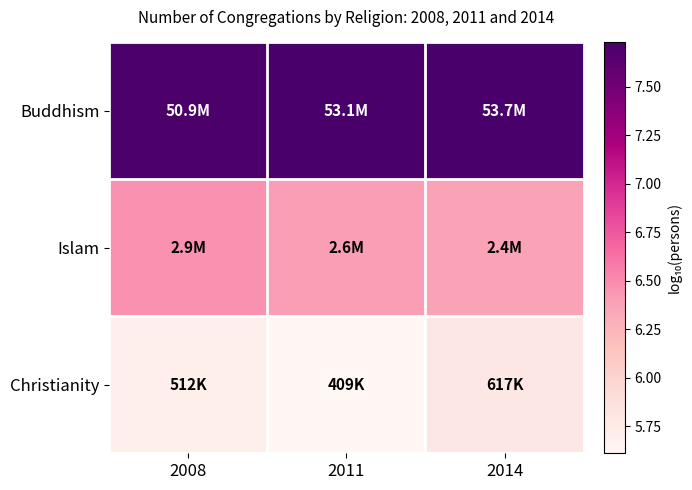

At 2014, list the series in order from smallest to largest.

Christianity, Islam, Buddhism